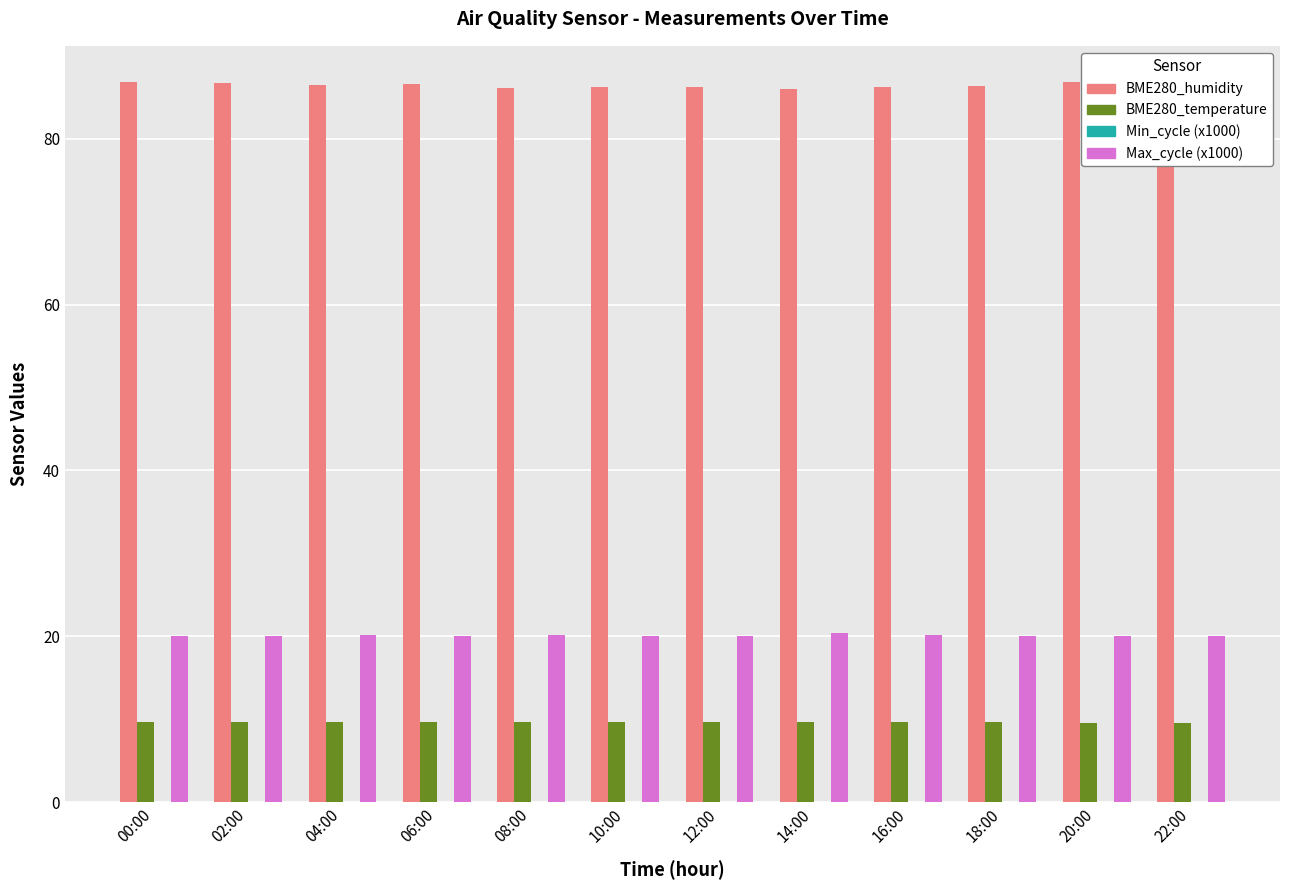

How many values in the BME280_humidity series are below 86?

1